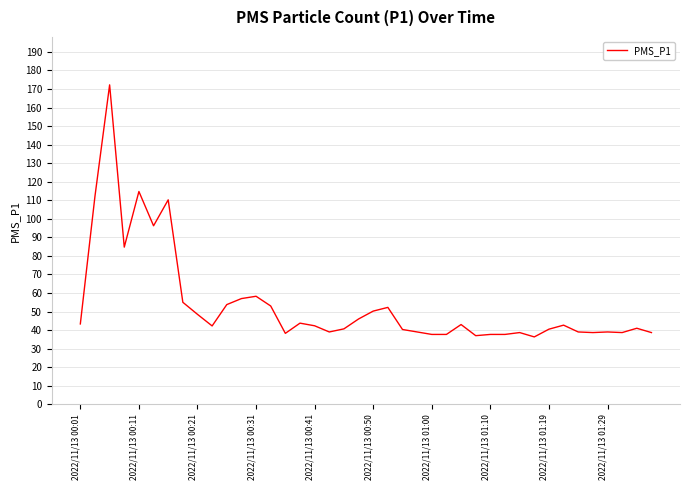

What is the minimum value shown in the chart?

36.3